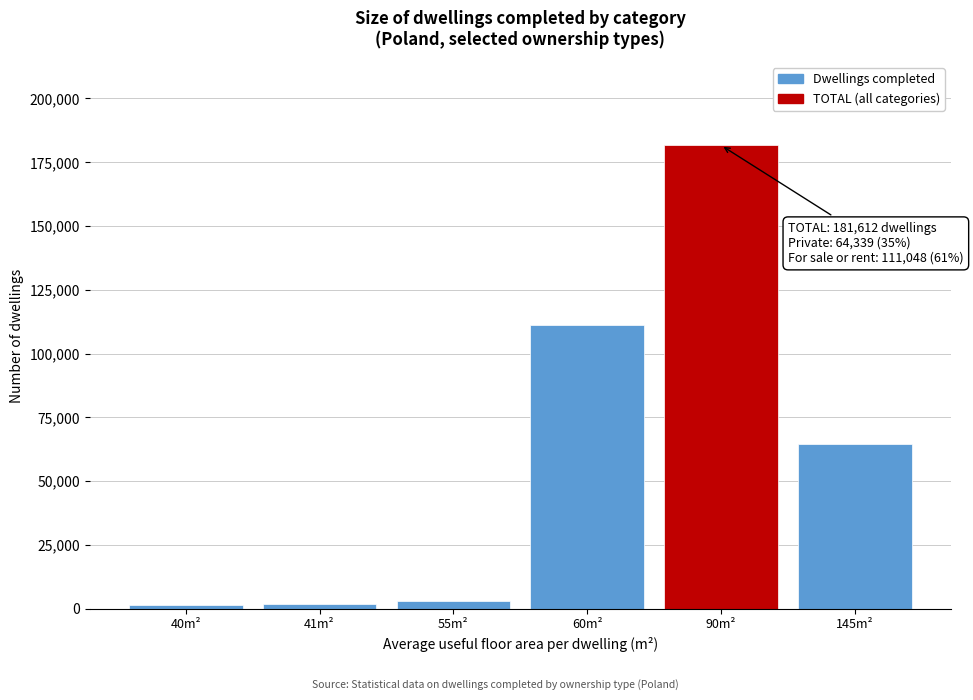

What is the difference between the second highest and second lowest values?

109426